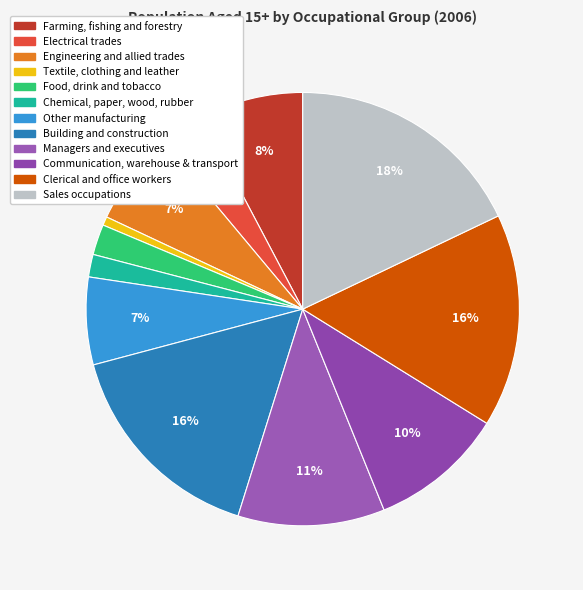

To the nearest percent, what is the combined percentage of Managers and executives and Clerical and office workers?

27%